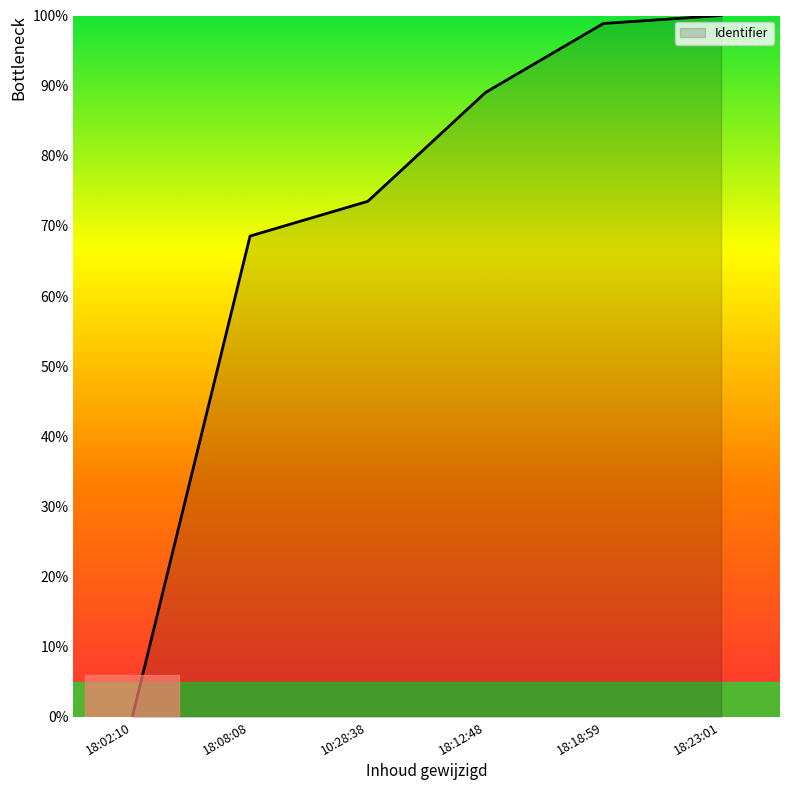

Reading left to right, list all the values displayed in this chart.

0.0	68.6	73.5	89.0	98.9	100.0